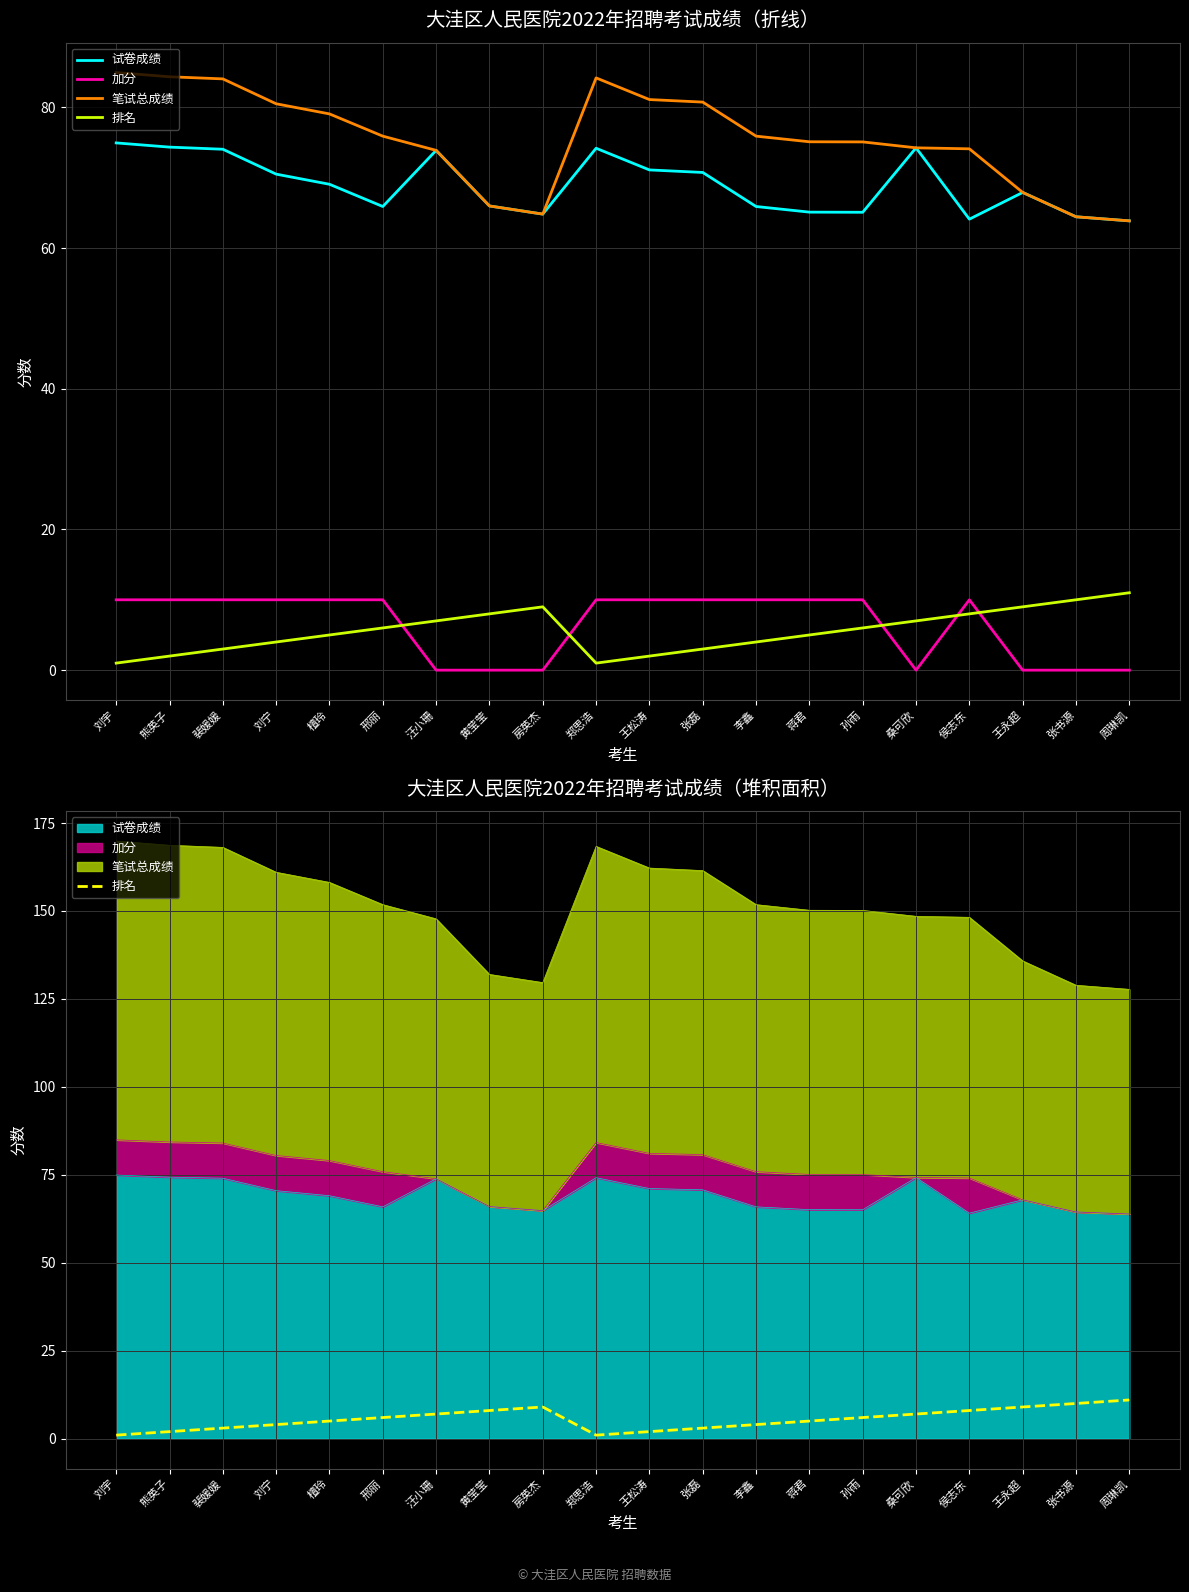

Reading right to left, extract all data points from this chart.

试卷成绩: 周琳凯=63.9	张书源=64.4	王永超=67.9	侯志东=64.1	桑可欣=74.2	孙雨=65.1	蒋君=65.1	李鑫=65.9	张磊=70.7	王松涛=71.1	郑思浩=74.2	房英杰=64.8	黄莹莹=66.0	汪小珊=73.9	邢丽=65.9	檀玲=69.1	刘宁=70.5	裴媛媛=74.0	熊英子=74.3	刘宇=74.9
加分: 周琳凯=0.0	张书源=0.0	王永超=0.0	侯志东=10.0	桑可欣=0.0	孙雨=10.0	蒋君=10.0	李鑫=10.0	张磊=10.0	王松涛=10.0	郑思浩=10.0	房英杰=0.0	黄莹莹=0.0	汪小珊=0.0	邢丽=10.0	檀玲=10.0	刘宁=10.0	裴媛媛=10.0	熊英子=10.0	刘宇=10.0
笔试总成绩: 周琳凯=63.9	张书源=64.4	王永超=67.9	侯志东=74.1	桑可欣=74.2	孙雨=75.1	蒋君=75.1	李鑫=75.9	张磊=80.7	王松涛=81.1	郑思浩=84.2	房英杰=64.8	黄莹莹=66.0	汪小珊=73.9	邢丽=75.9	檀玲=79.1	刘宁=80.5	裴媛媛=84.0	熊英子=84.3	刘宇=84.9
排名: 周琳凯=11.0	张书源=10.0	王永超=9.0	侯志东=8.0	桑可欣=7.0	孙雨=6.0	蒋君=5.0	李鑫=4.0	张磊=3.0	王松涛=2.0	郑思浩=1.0	房英杰=9.0	黄莹莹=8.0	汪小珊=7.0	邢丽=6.0	檀玲=5.0	刘宁=4.0	裴媛媛=3.0	熊英子=2.0	刘宇=1.0